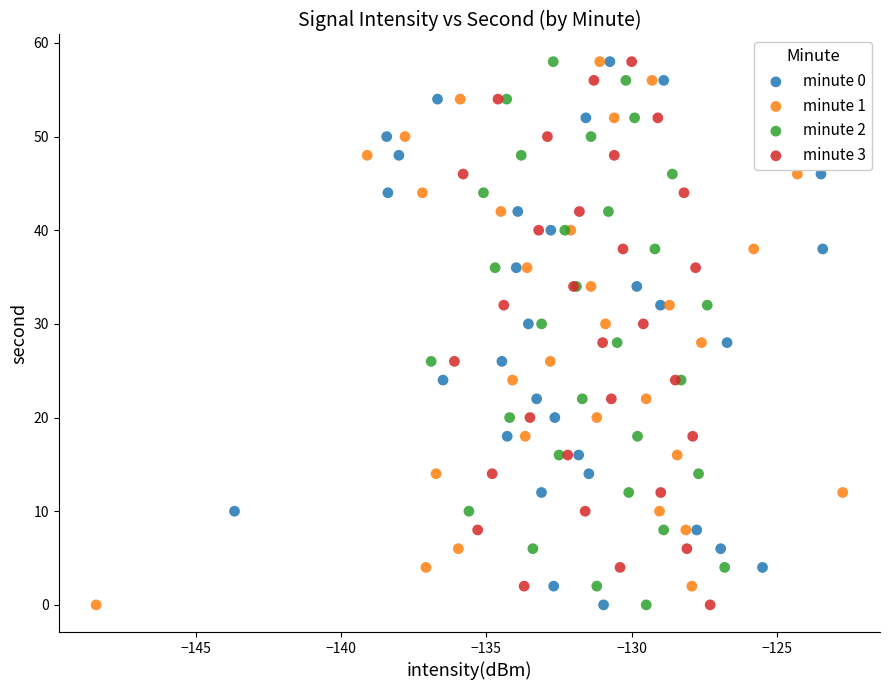

What are all the series names shown in the legend?

minute 0, minute 1, minute 2, minute 3